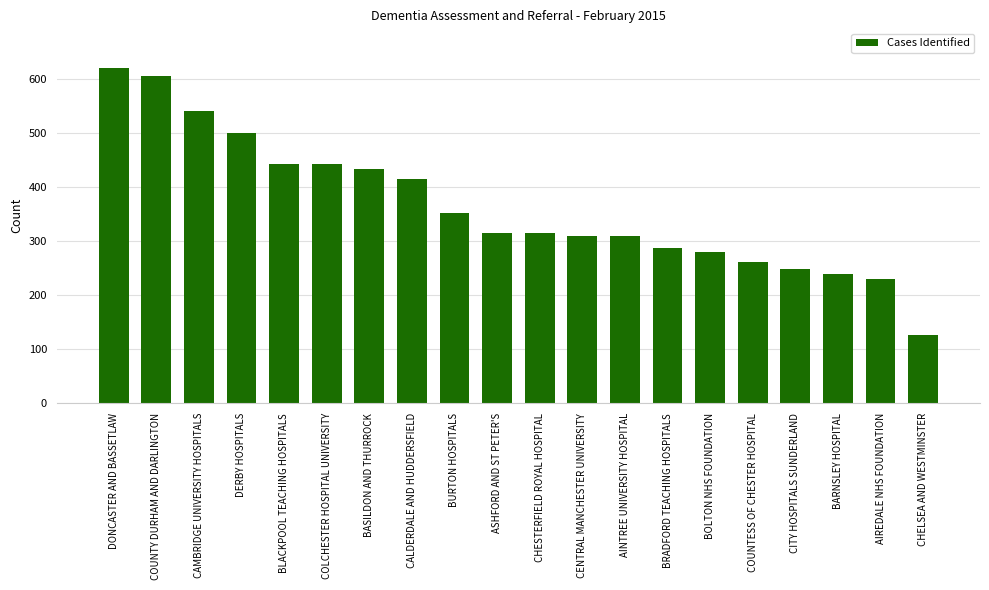

What is the change in value from COUNTY DURHAM AND DARLINGTON to DERBY HOSPITALS?

-107